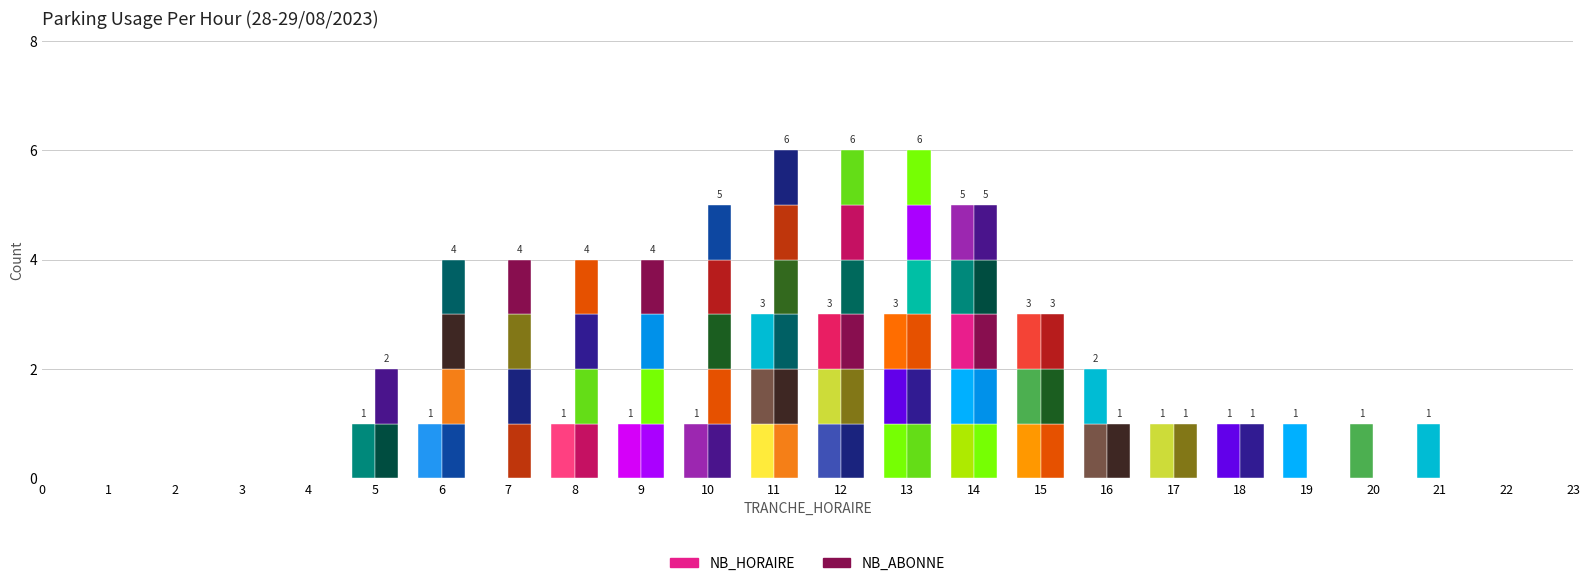

Count the number of categories in the chart.

24